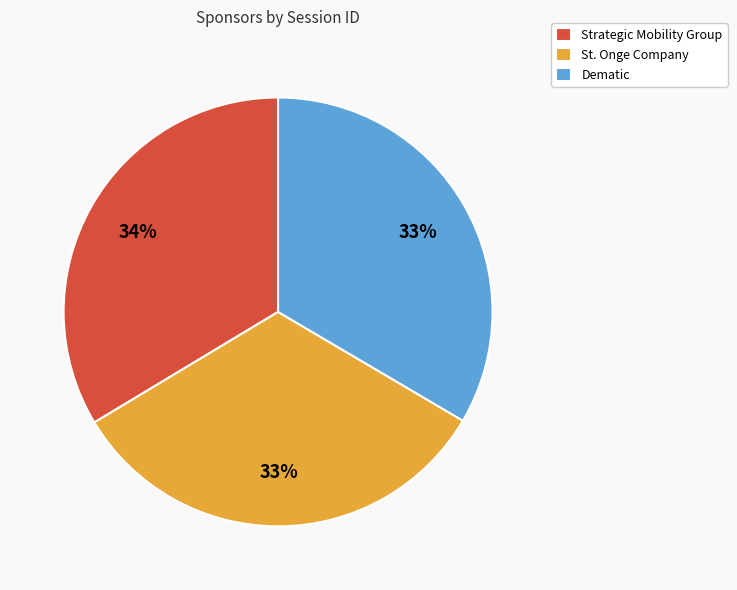

What is the ratio of the value at Strategic Mobility Group to the value at St. Onge Company?

1.0